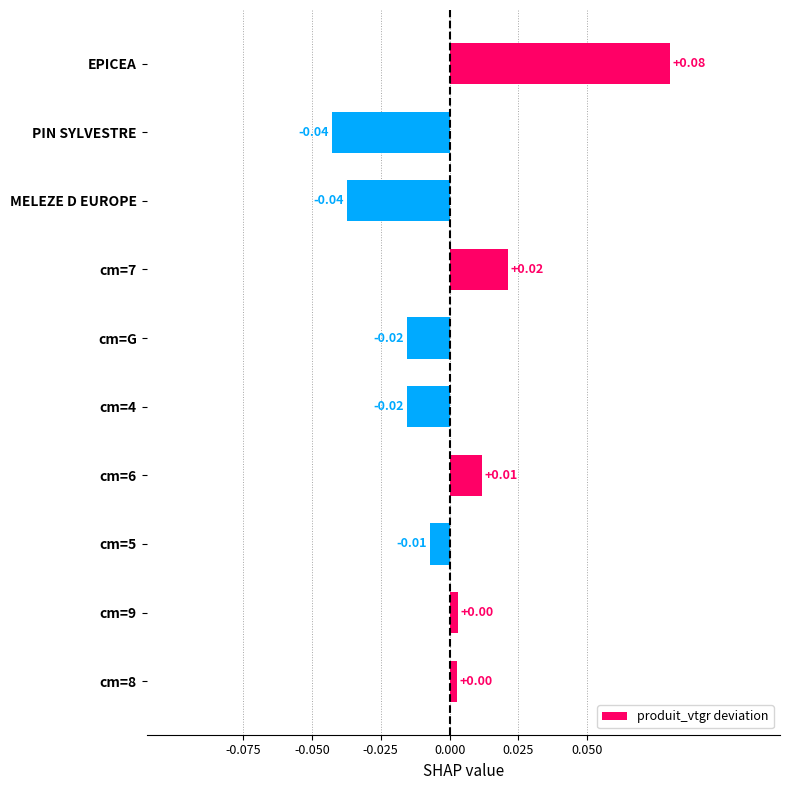

Between cm=9 and cm=G, which is larger?

cm=9